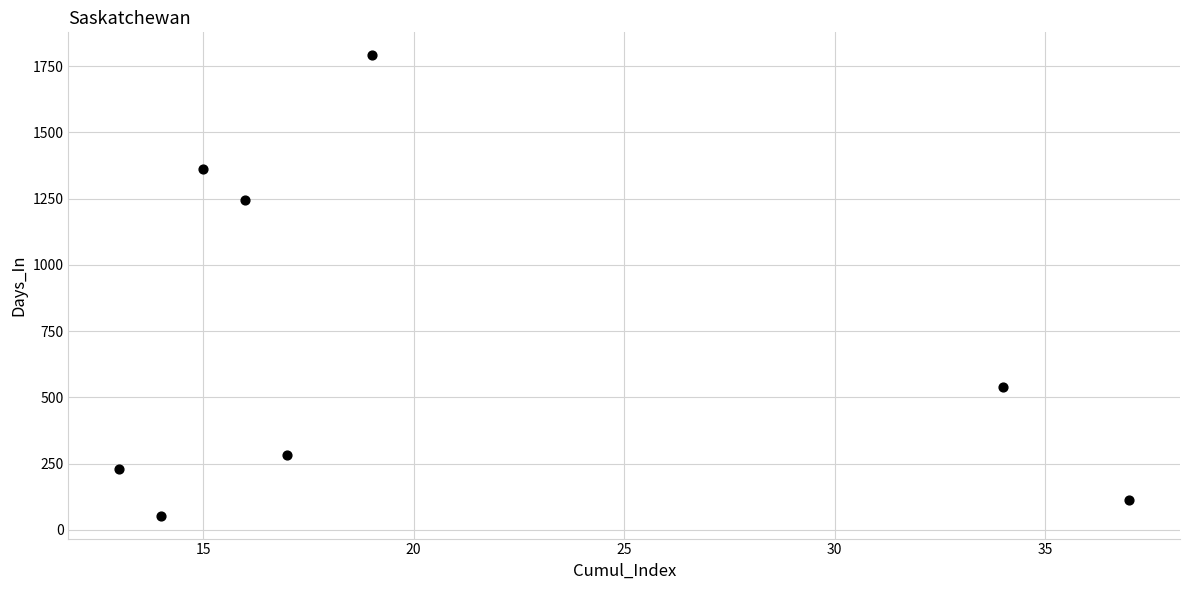

What Y value in the scatter plot is closest to 922?

1245